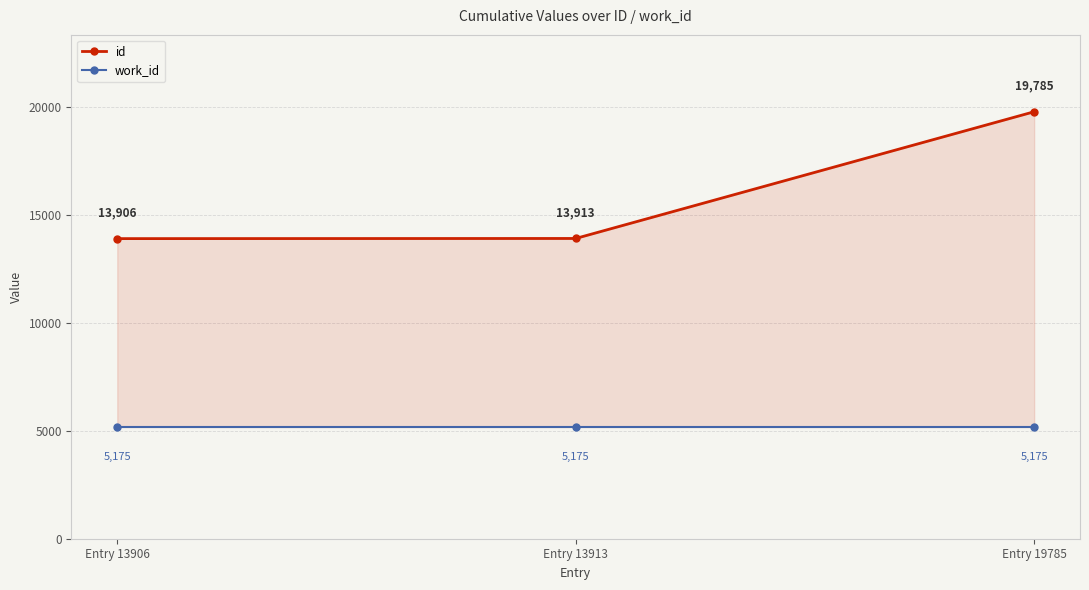

Is the value of id at Entry 13913 greater than the value of work_id at Entry 13913?

Yes